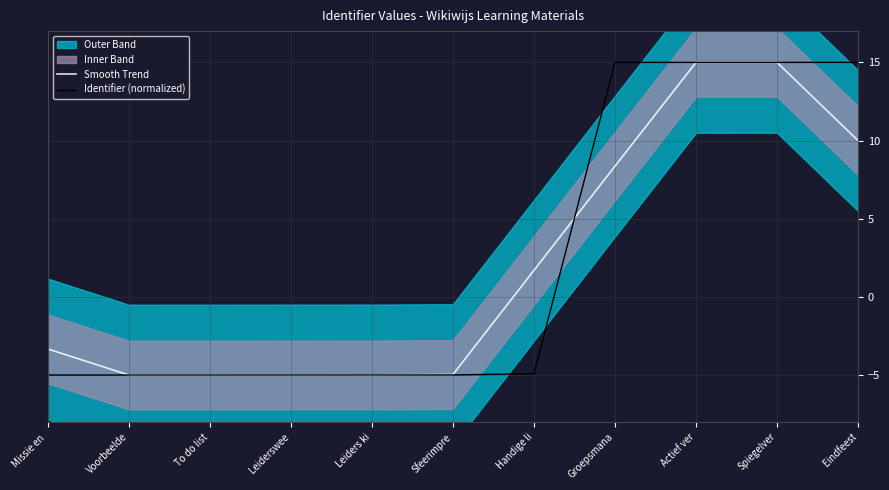

How many intersections are there between Smooth Trend and Identifier (normalized)?

2